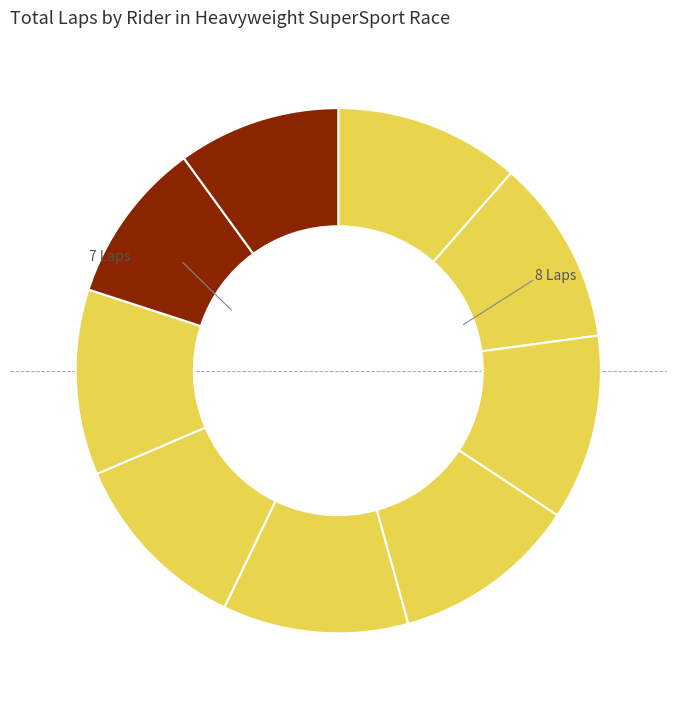

The Ken Yee slice represents 11% of the pie. True or false?

True